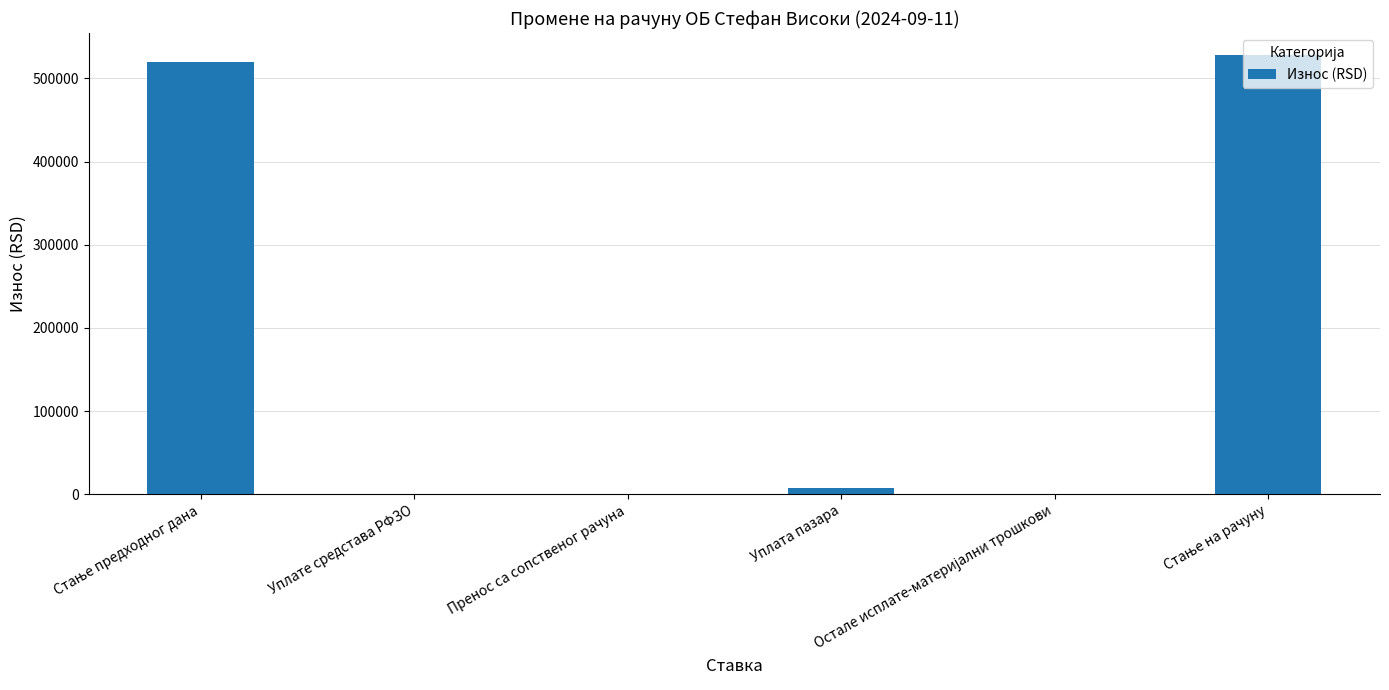

Read the value at Уплата пазара.

7950.0